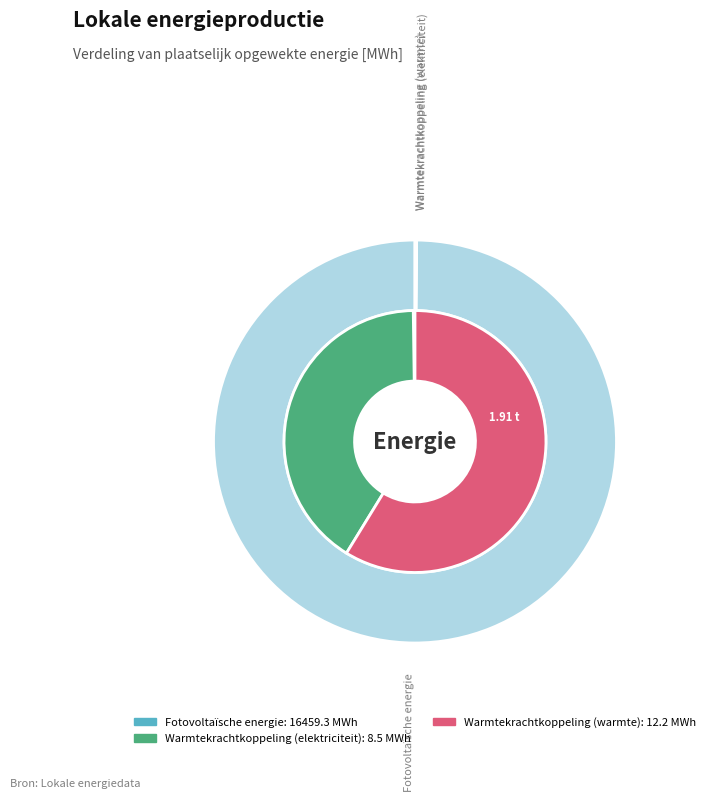

Which category has the biggest portion of the pie?

Fotovoltaïsche energie